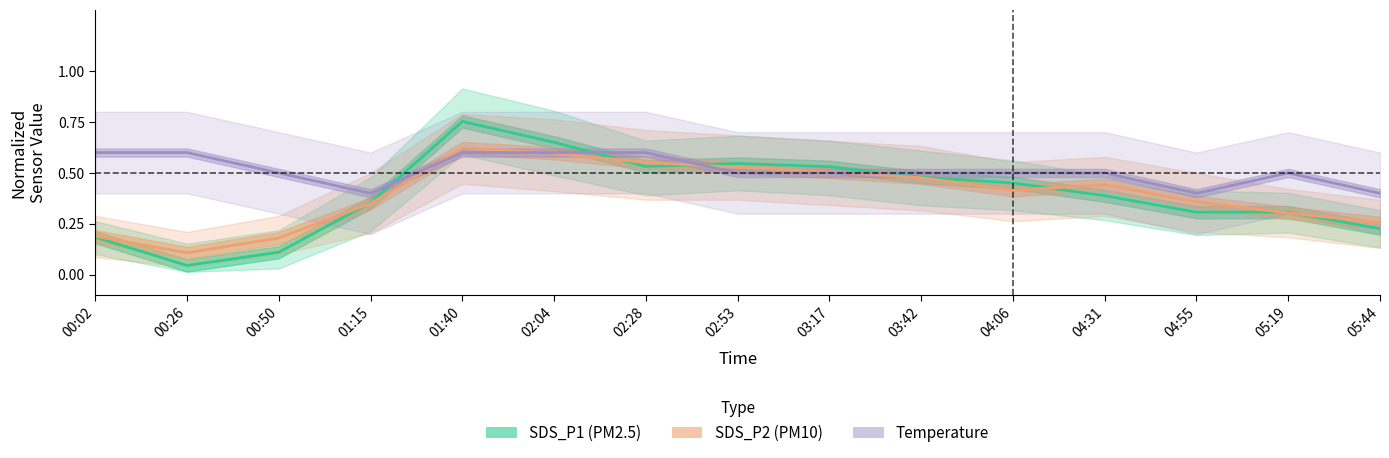

How many intersections are there between SDS_P1 (PM2.5) and SDS_P2 (PM10)?

6